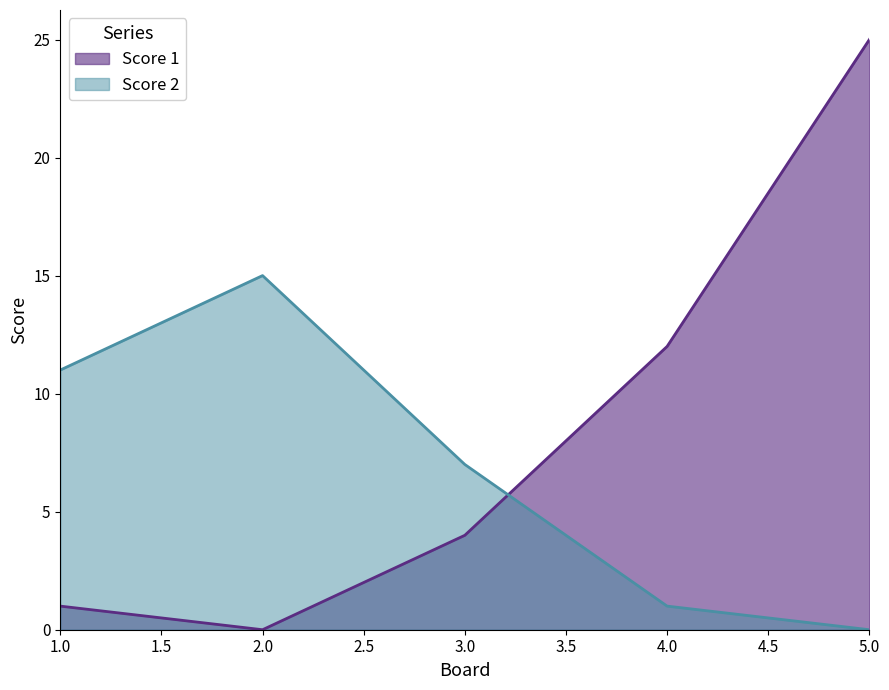

How many data points does each series have?

5